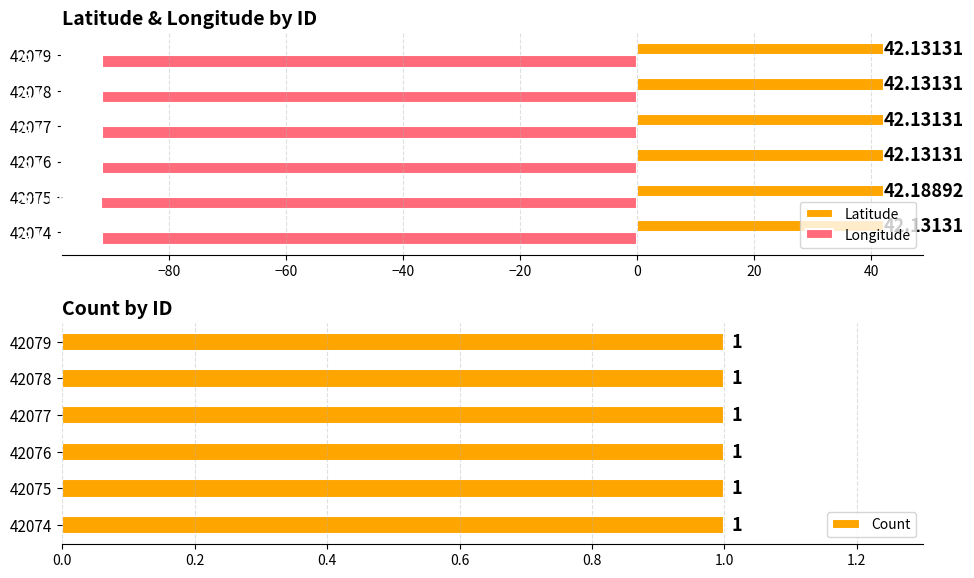

List the series in order of their overall mean, highest first.

Latitude, Count, Longitude